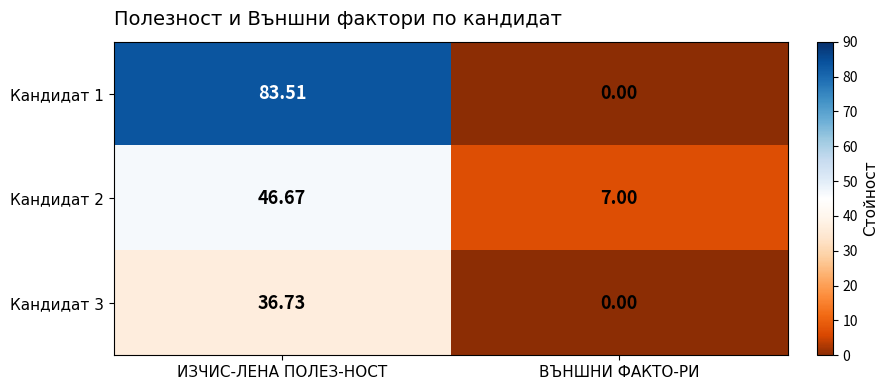

List the labels in order of Кандидат 3 value, largest first.

ИЗЧИС-ЛЕНА ПОЛЕЗ-НОСТ, ВЪНШНИ ФАКТО-РИ